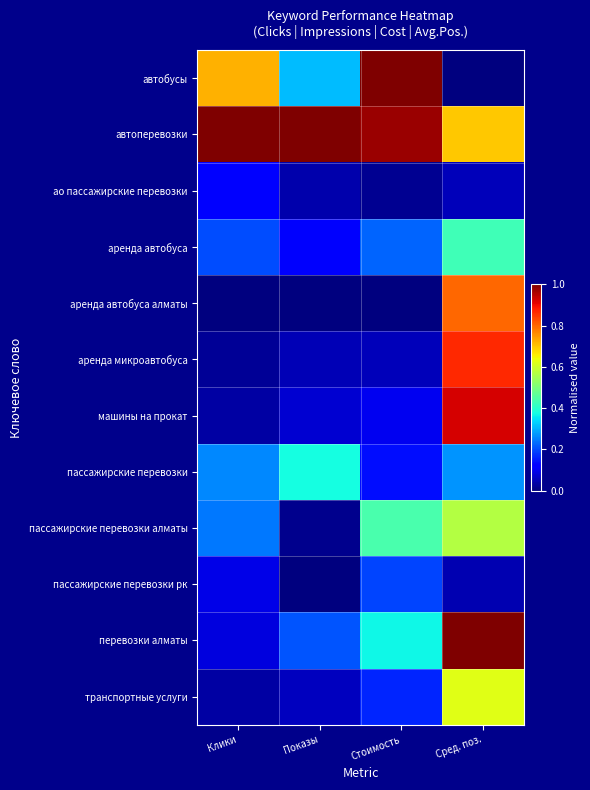

Which series has the largest total across all categories?

автоперевозки